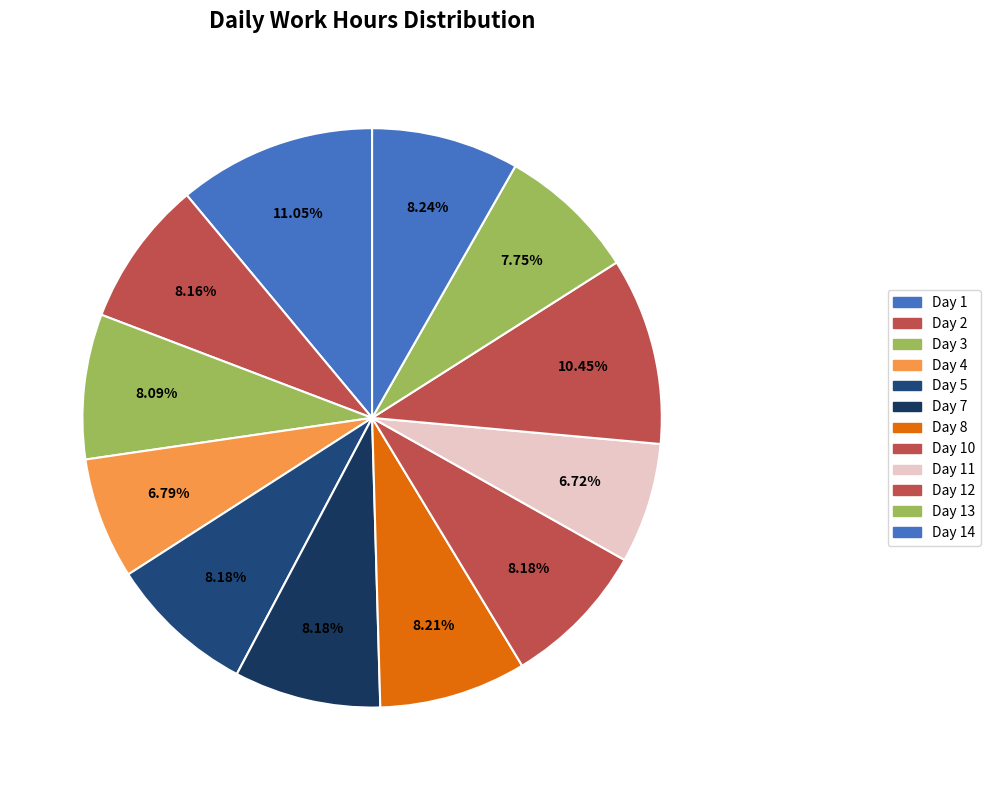

How many segments does this pie chart have?

12